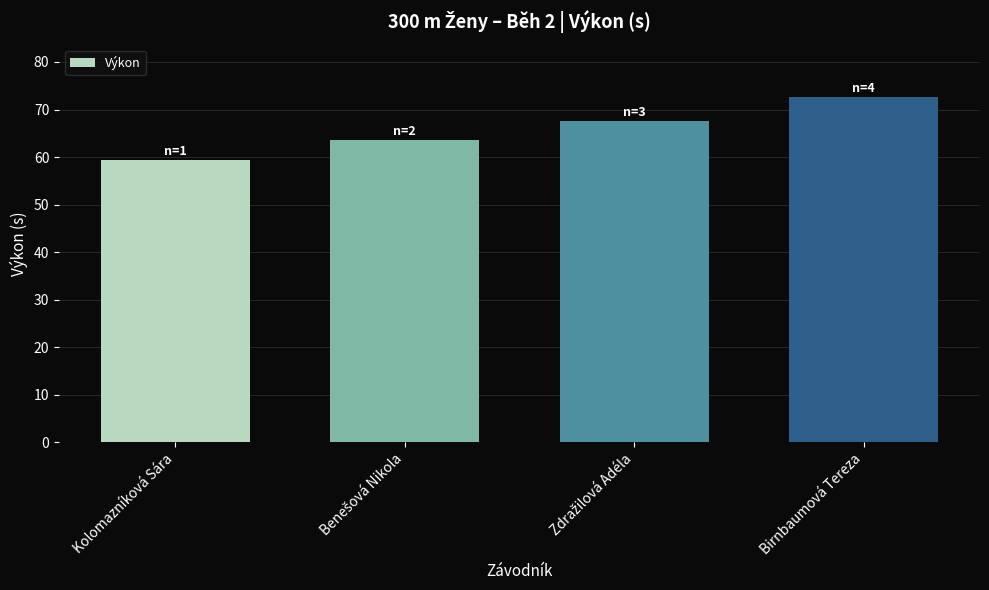

What is the maximum value shown in the chart?

72.7